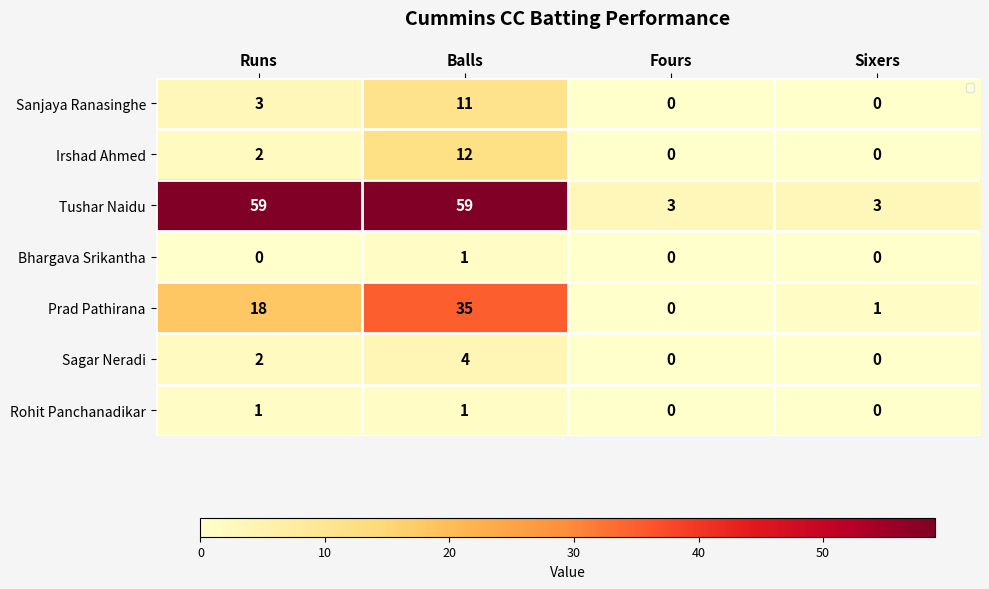

Reading left to right, extract all data points from this chart.

Sanjaya Ranasinghe: 3	11	0	0
Irshad Ahmed: 2	12	0	0
Tushar Naidu: 59	59	3	3
Bhargava Srikantha: 0	1	0	0
Prad Pathirana: 18	35	0	1
Sagar Neradi: 2	4	0	0
Rohit Panchanadikar: 1	1	0	0